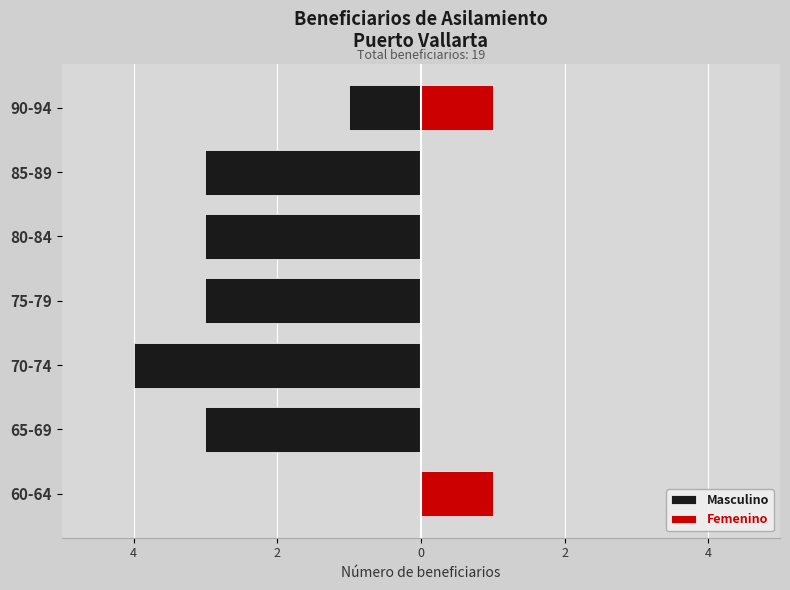

Is it true that Masculino equals -5 at 85-89?

False